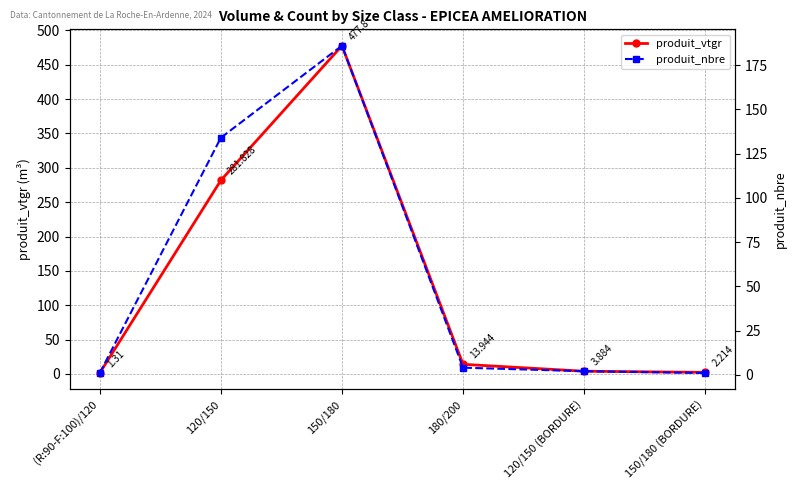

What is the value of the produit_vtgr point at the 4th from the left?

13.9